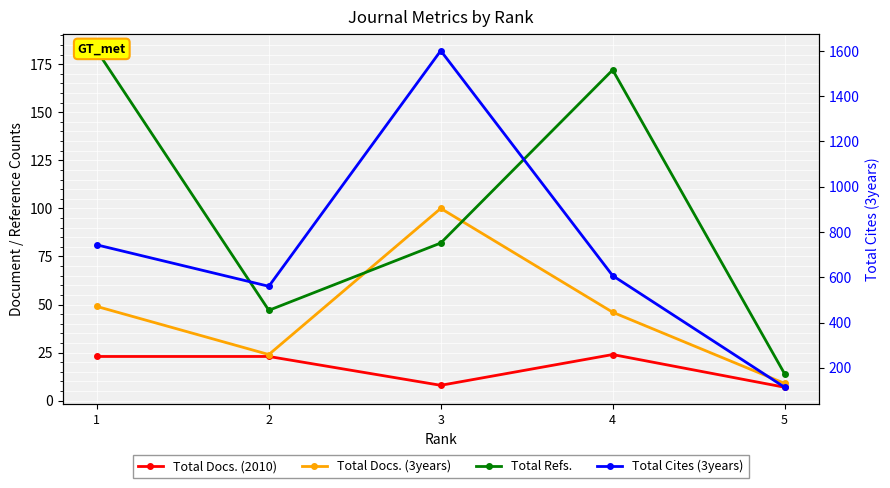

At how many categories does at least one series exceed 114?

4